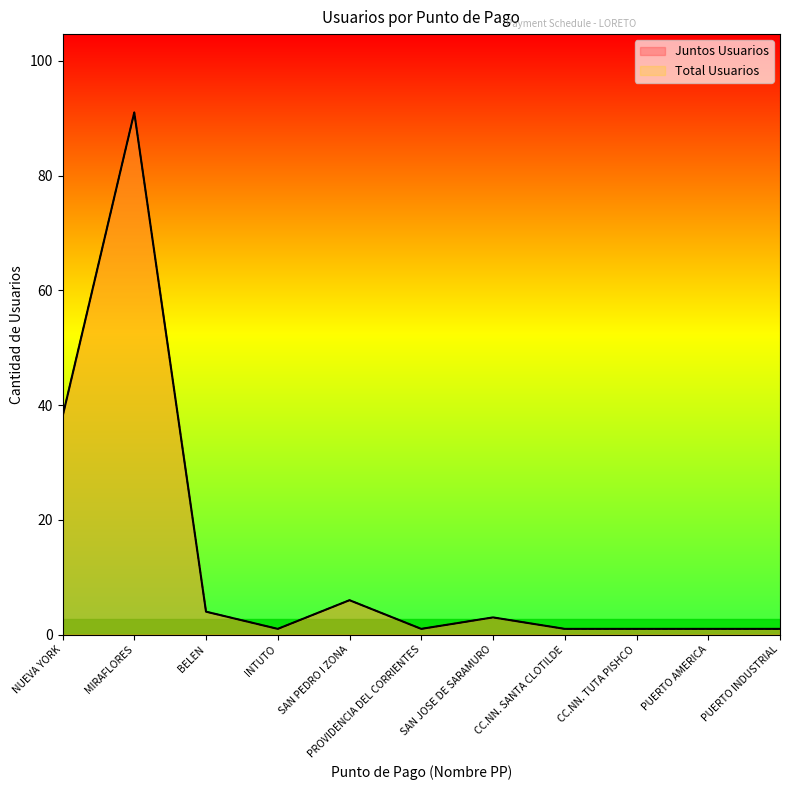

What is the label of the 11th point from the left?

PUERTO INDUSTRIAL